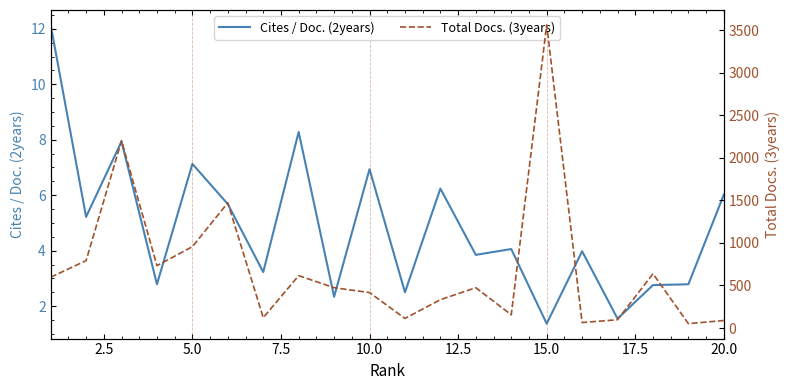

List the series in order of their peak value, lowest first.

Cites / Doc. (2years), Total Docs. (3years)